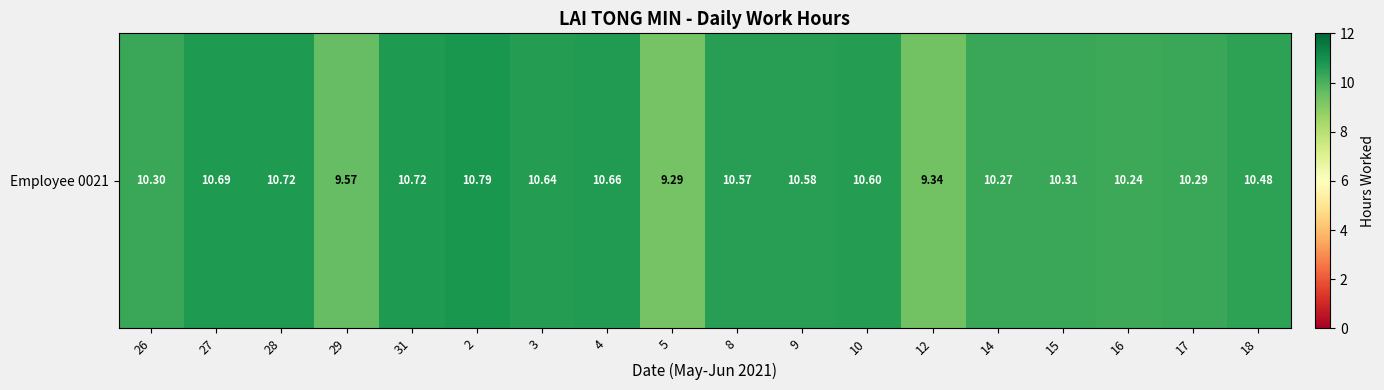

Which has a higher value, 31 or 3?

31